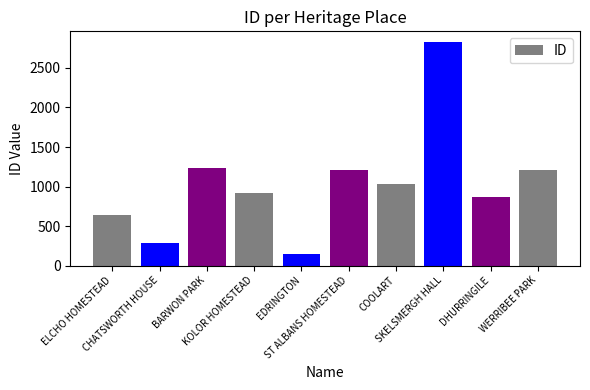

Does the chart contain stacked bars?

No